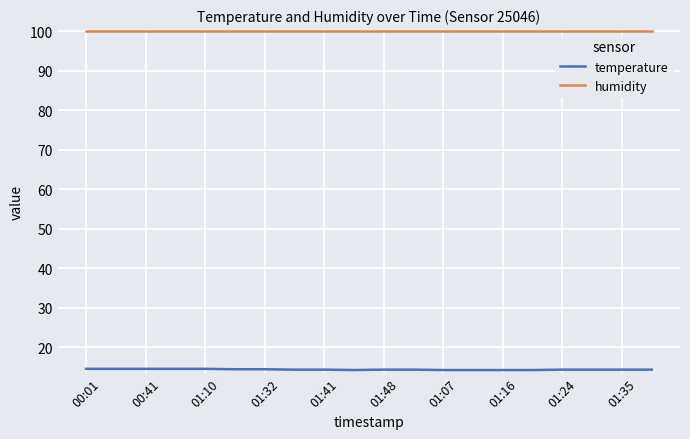

Which series has the largest total across all categories?

humidity